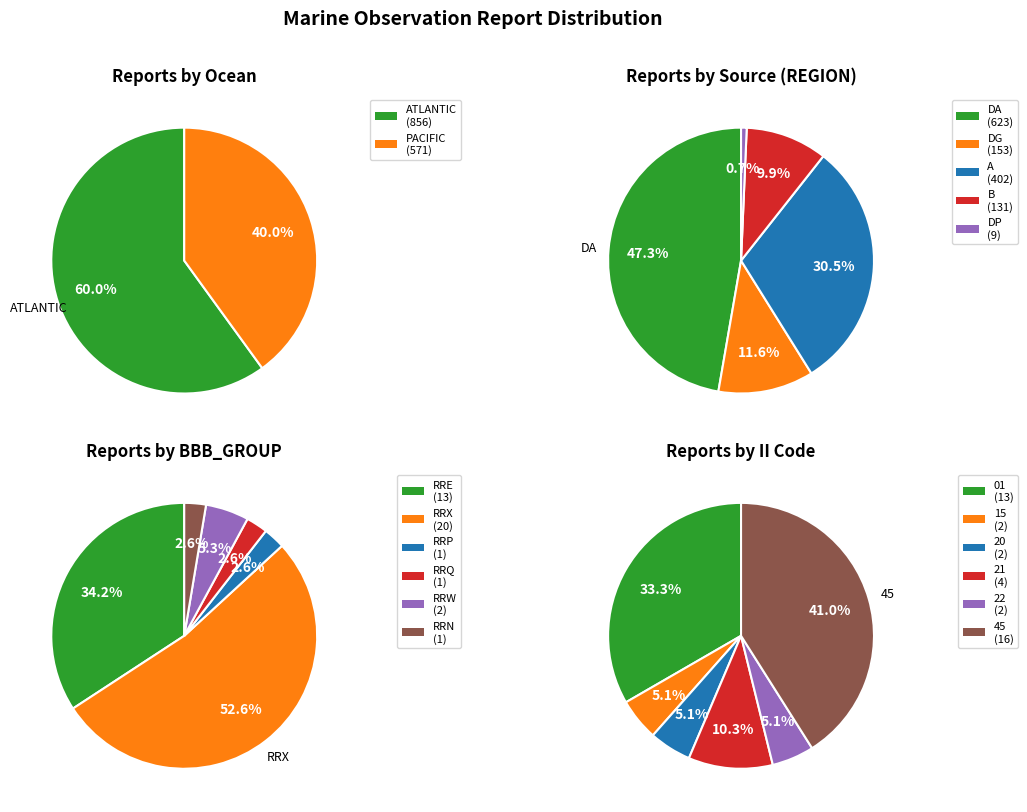

Is PACIFIC the majority of the pie?

No